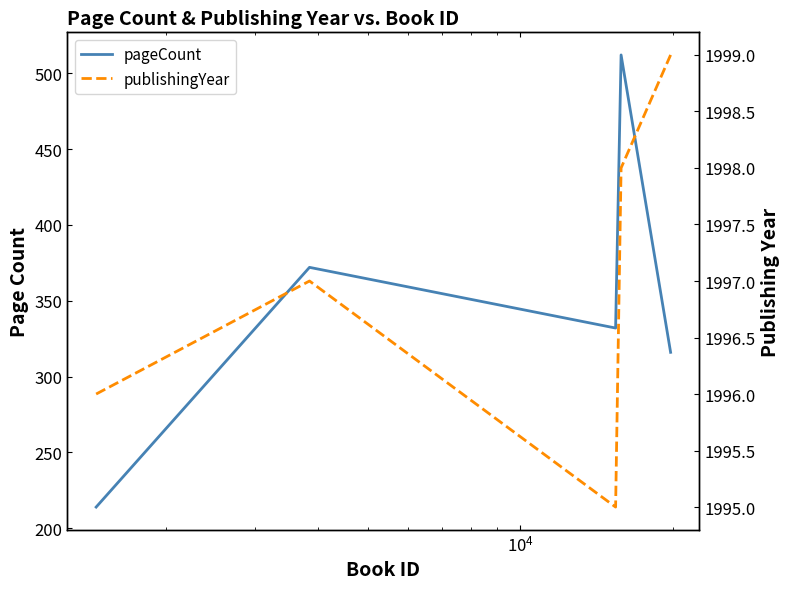

What is the difference between the maximum and minimum values in the publishingYear series?

4